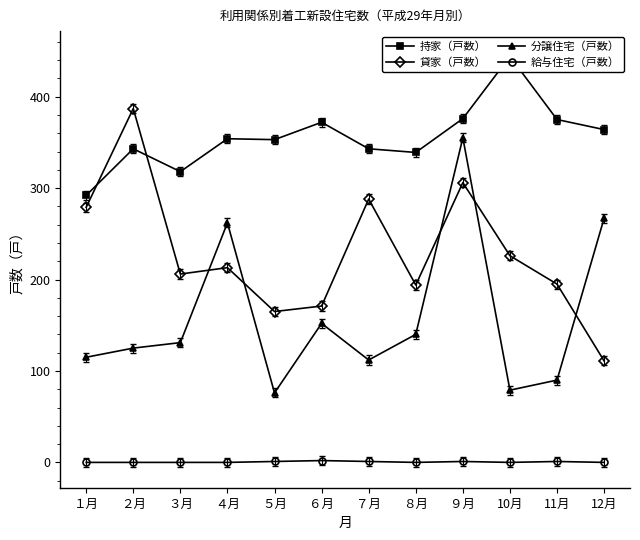

True or false: 貸家（戸数） has a value of 387 at ２月.

True